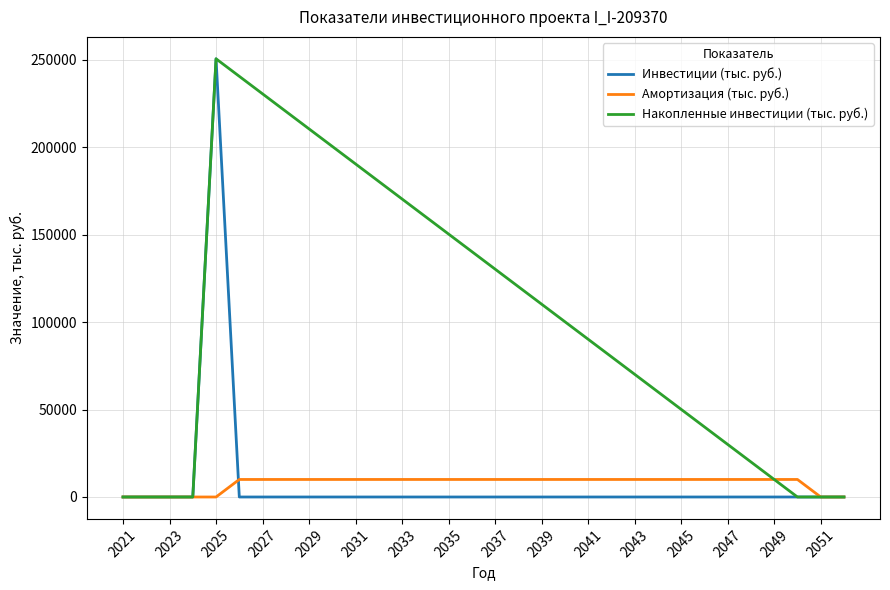

What is the highest value of the Накопленные инвестиции (тыс. руб.) series?

250649.6